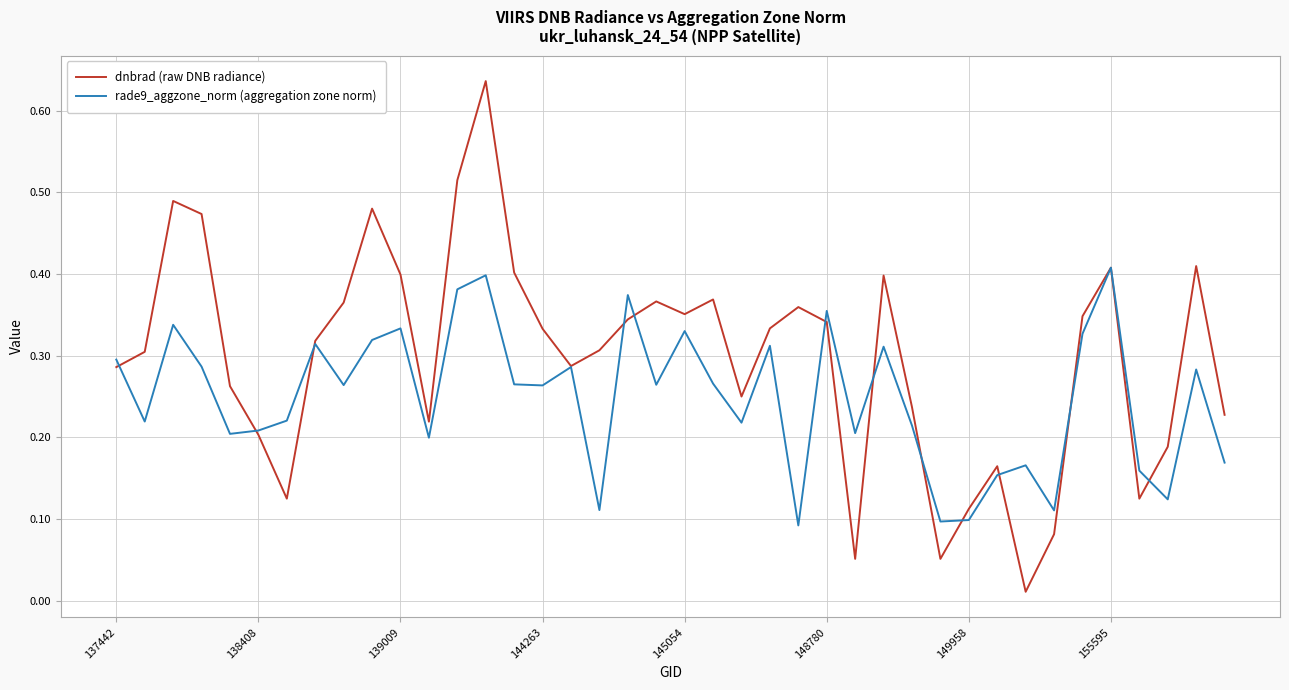

Does the chart display data point markers on the line(s)?

No